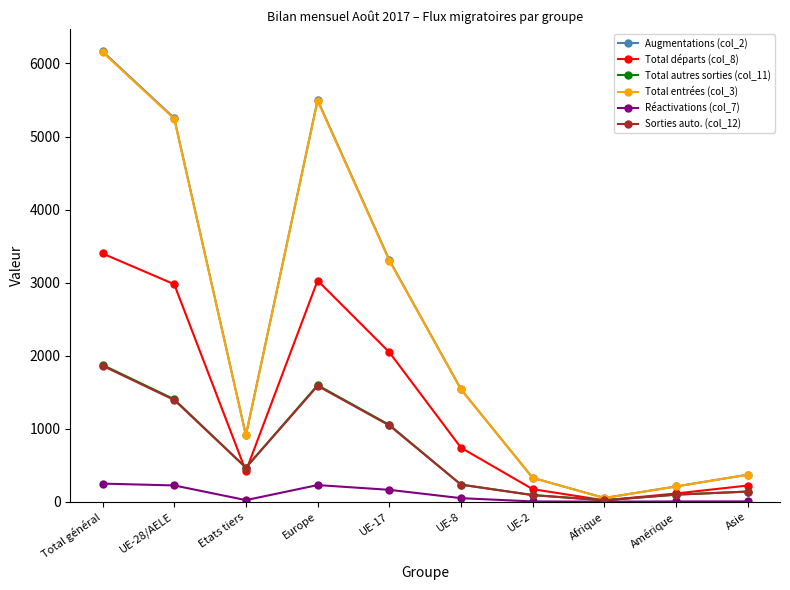

How many interior local valleys does the Total départs (col_8) series have?

2